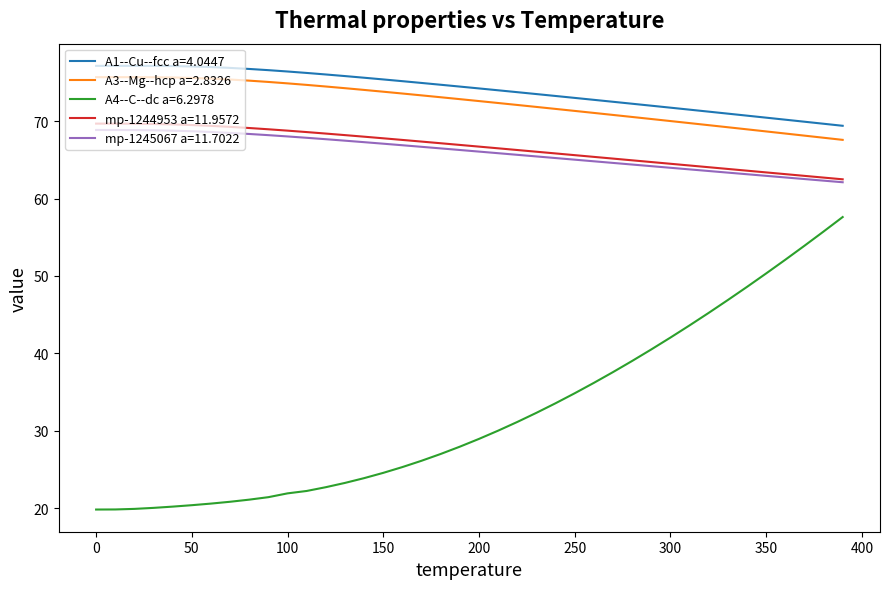

What is the maximum value shown in the chart?

77.1